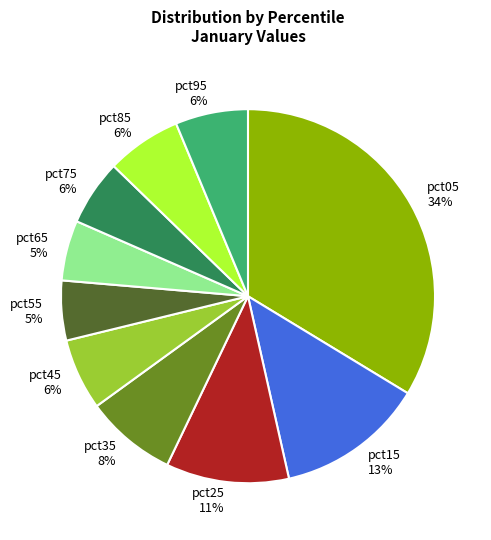

Is there a majority slice in this chart?

No